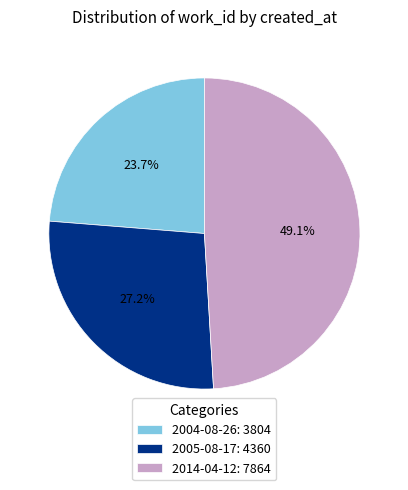

To the nearest percent, what percentage of the pie is 2004-08-26?

24%